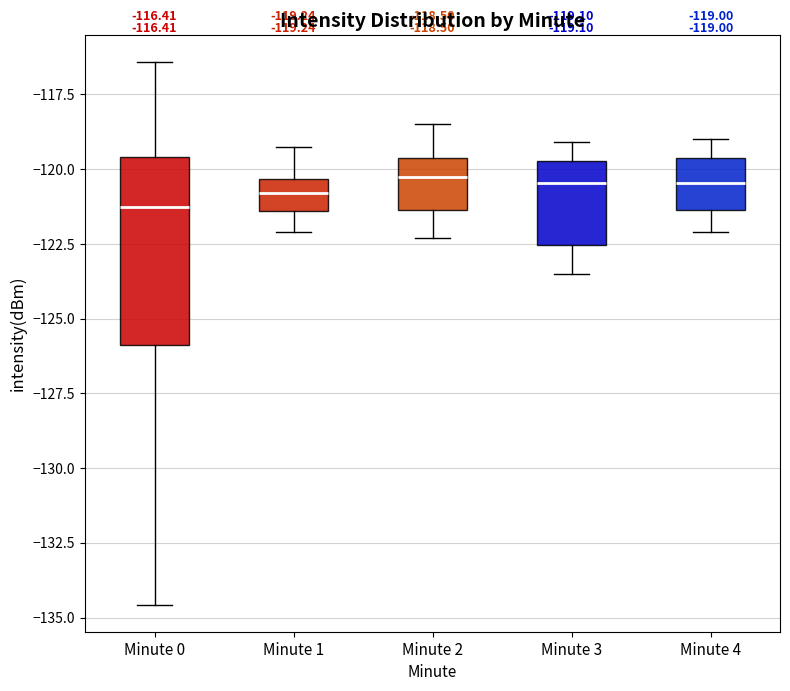

Comparing the boxes themselves (not the whiskers), which one is the tallest?

Minute 0